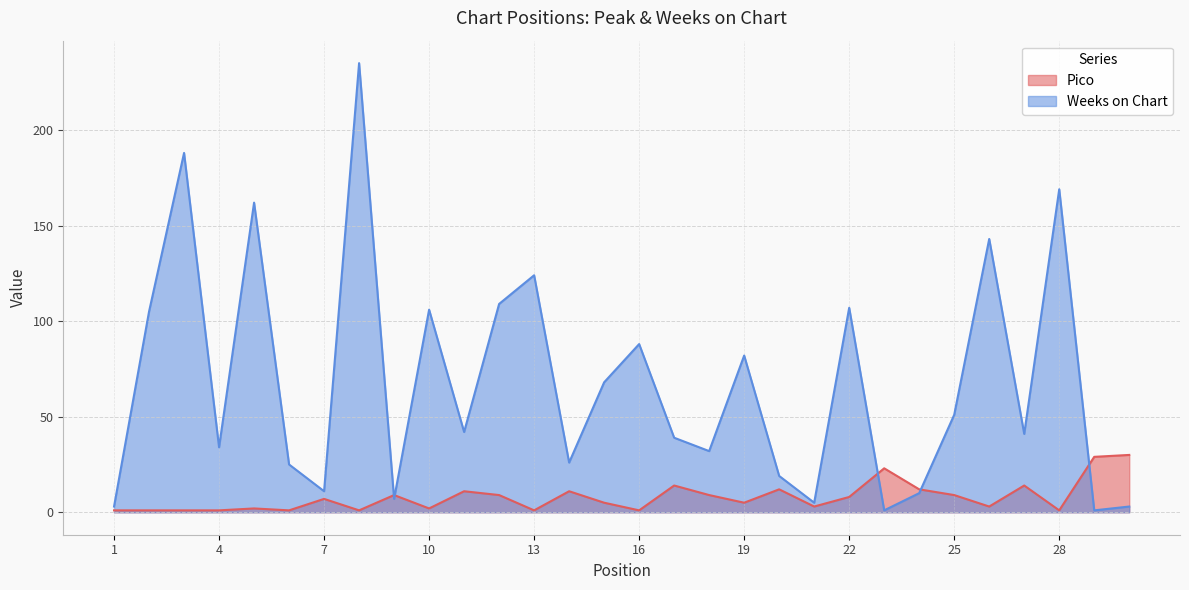

What is the sum of the Pico values at 22 and 9?

17